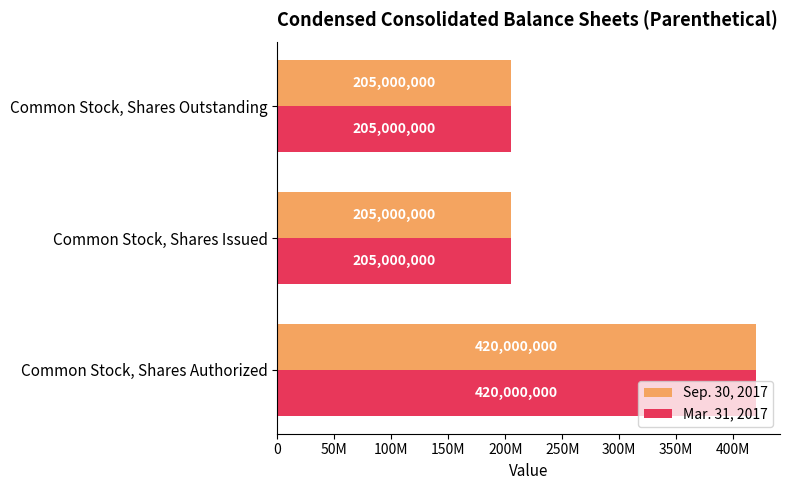

At how many categories does at least one series exceed 362228847?

1